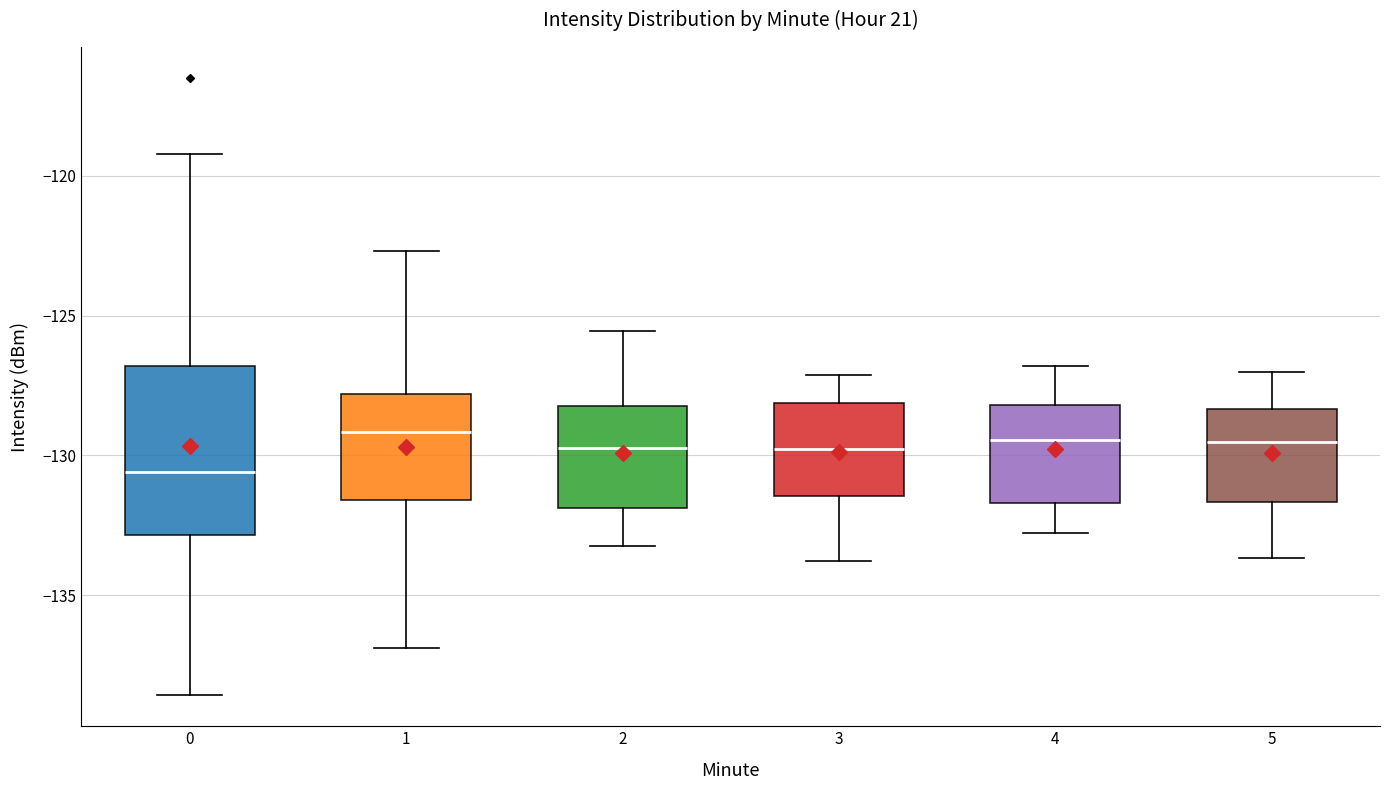

Reading left to right, read every box against the y-axis: the position of its median line, the range the box covers, and the ends of its whiskers. The values are not printed on the chart, so give them approximately, as read against the axis.

0: median -130.5, box -133.0 to -127.0, whiskers -138.5 to -119.0
1: median -129.0, box -131.5 to -128.0, whiskers -137.0 to -122.5
2: median -129.5, box -132.0 to -128.0, whiskers -133.0 to -125.5
3: median -130.0, box -131.5 to -128.0, whiskers -134.0 to -127.0
4: median -129.5, box -131.5 to -128.0, whiskers -133.0 to -127.0
5: median -129.5, box -131.5 to -128.5, whiskers -133.5 to -127.0